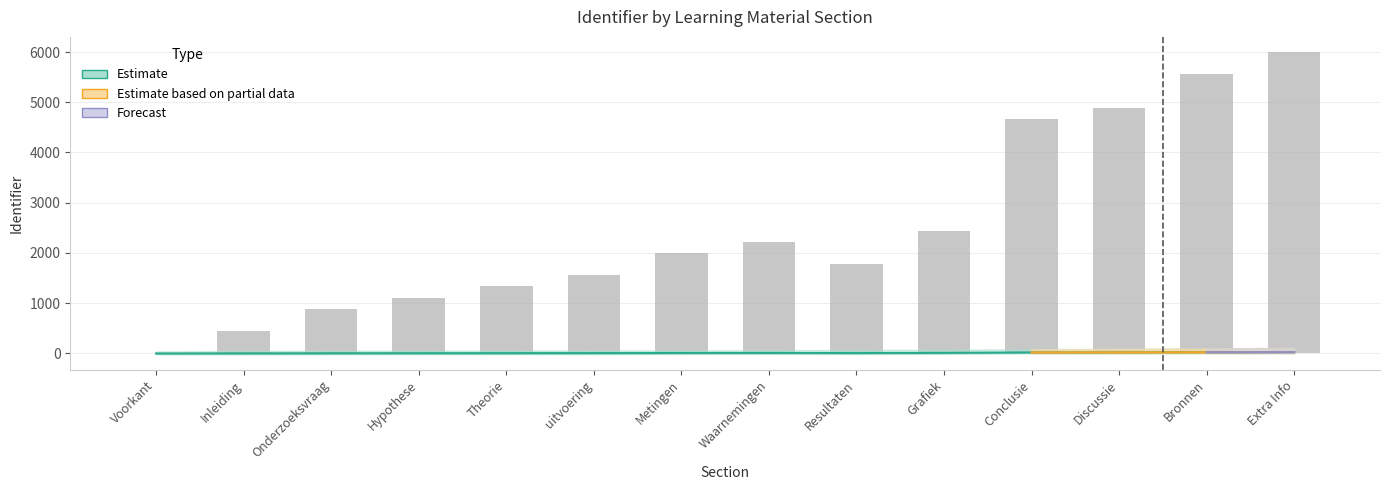

What is the value of the Identifier_lower bar at the 10th from the left?

2444.4